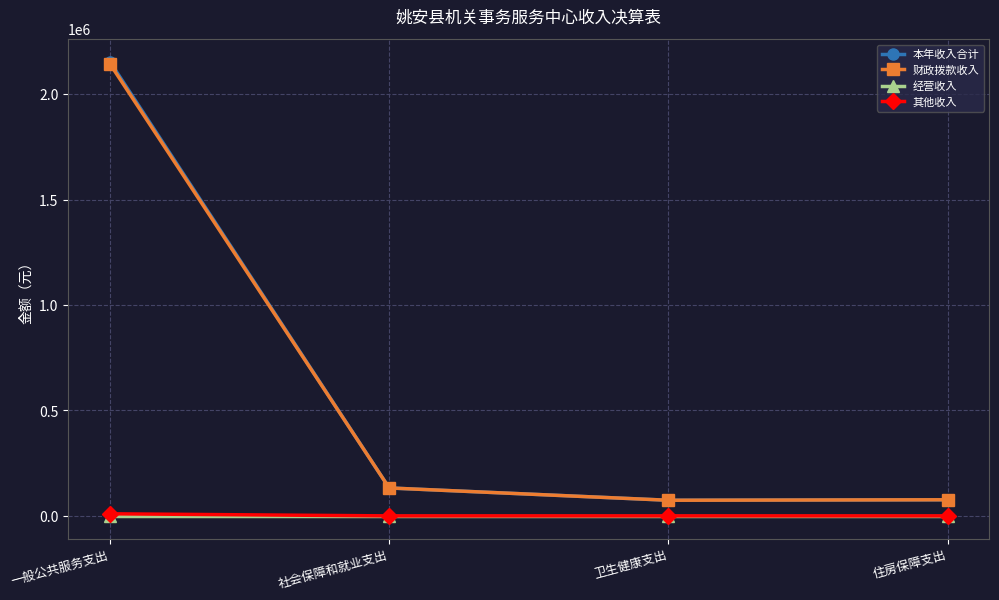

What position from the left is 一般公共服务支出?

1